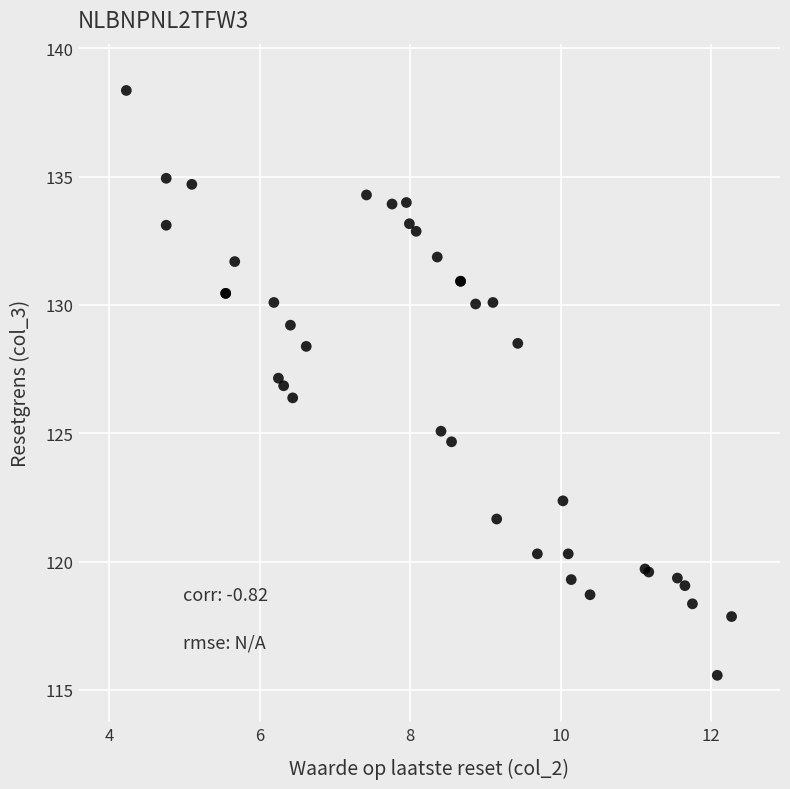

What Y value in the scatter plot is closest to 126?

126.4